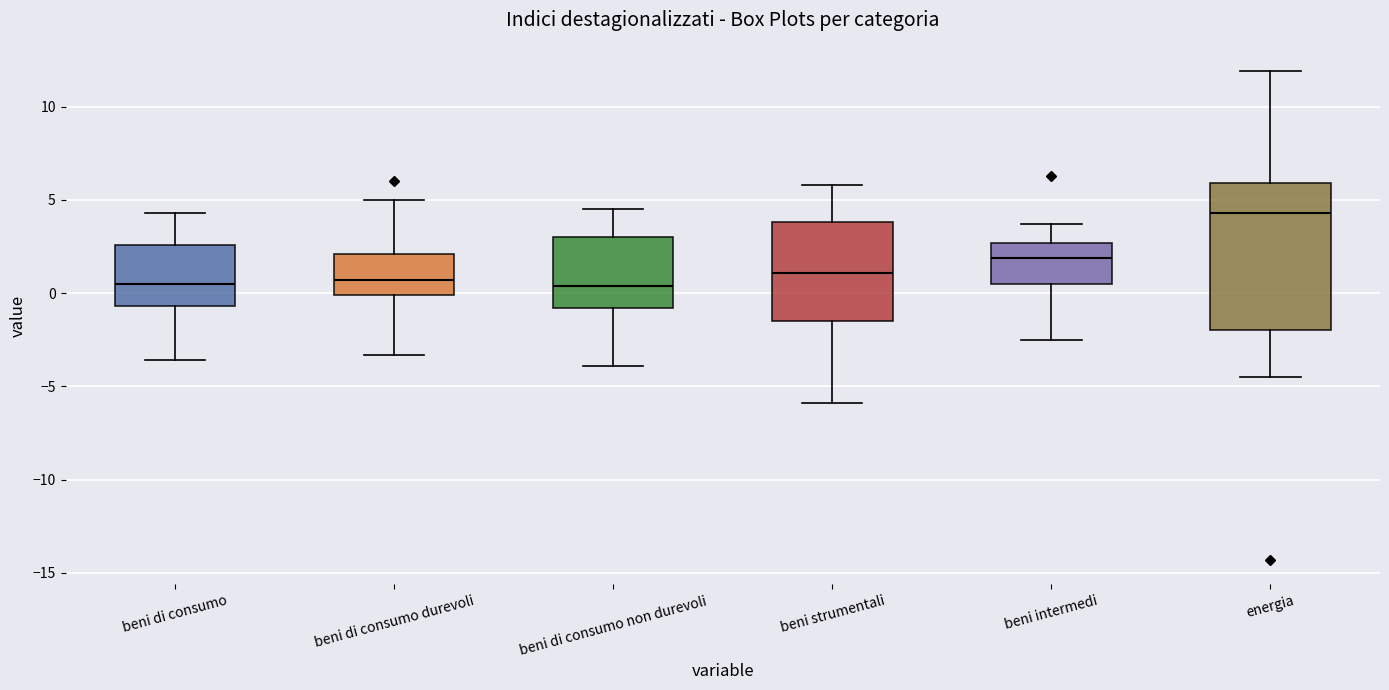

Where does the upper whisker of the box for beni di consumo durevoli end on the y-axis? The values are not printed on the chart, so give them approximately, as read against the axis.

5.0